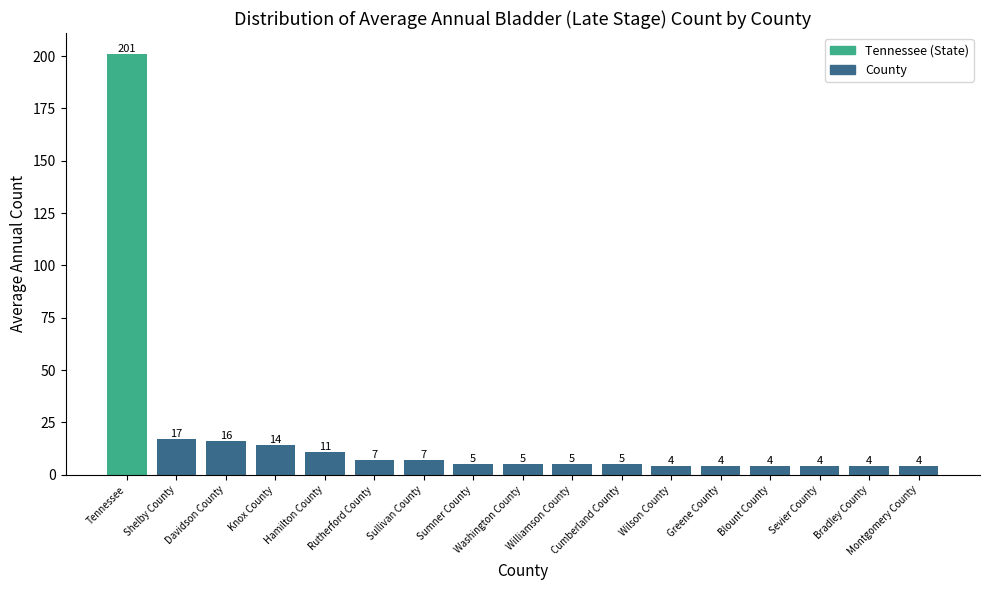

How many bars are there in total?

17